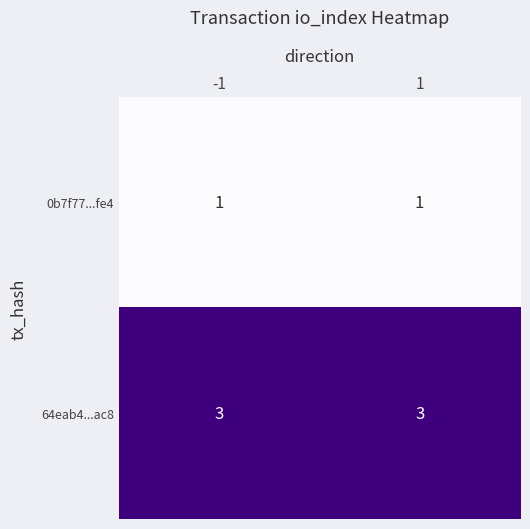

At 1, list the series in order from smallest to largest.

0b7f77...fe4, 64eab4...ac8